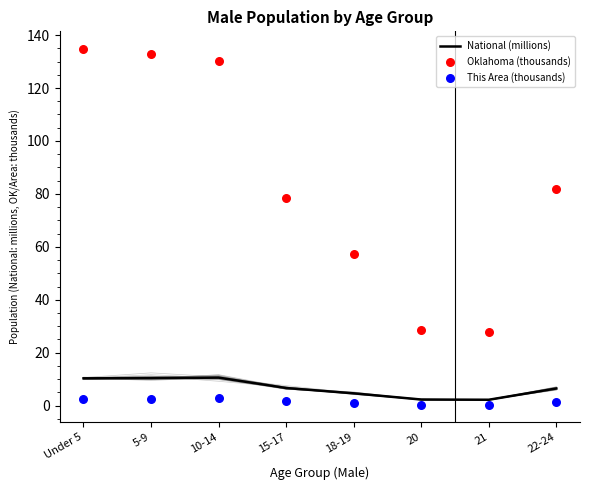

Which series has the largest total across all categories?

Oklahoma (thousands)